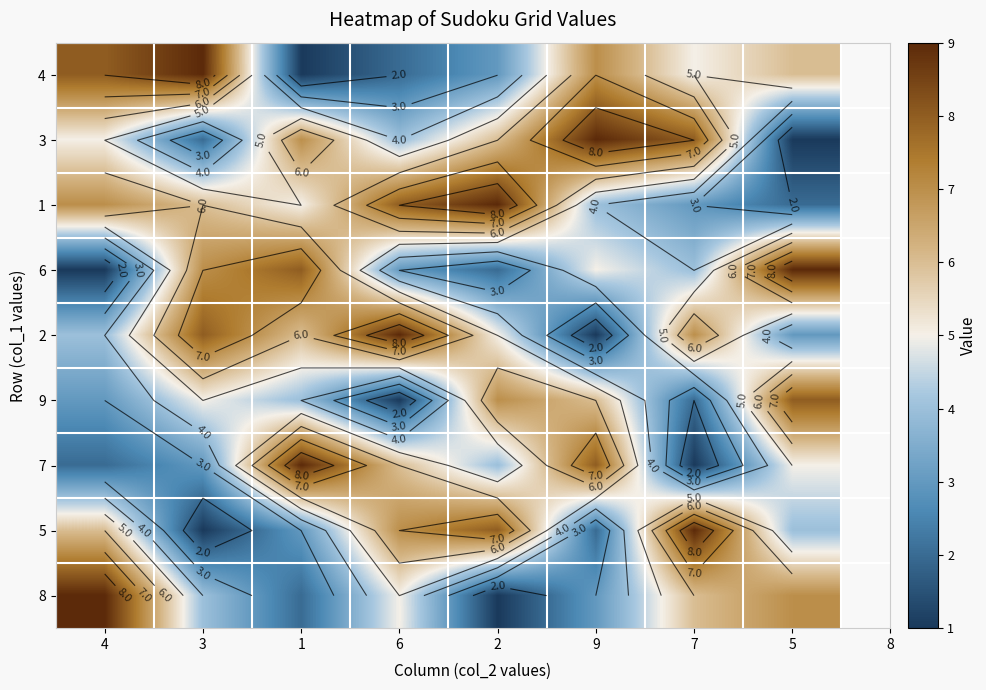

The value of 3 at 3 is 3. True or false?

False